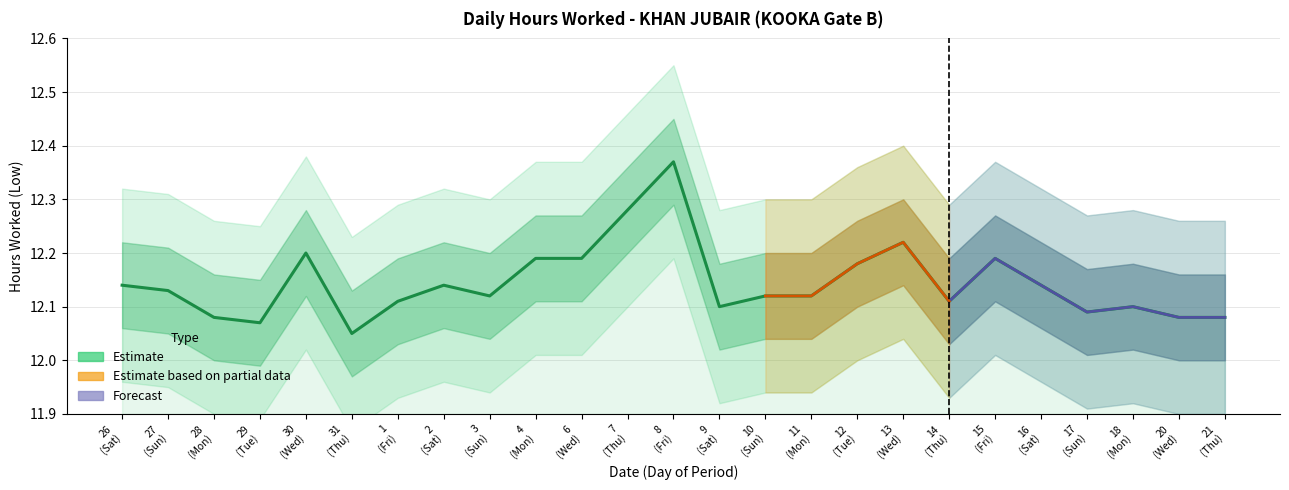

Count the values in the range 12 to 13.

25